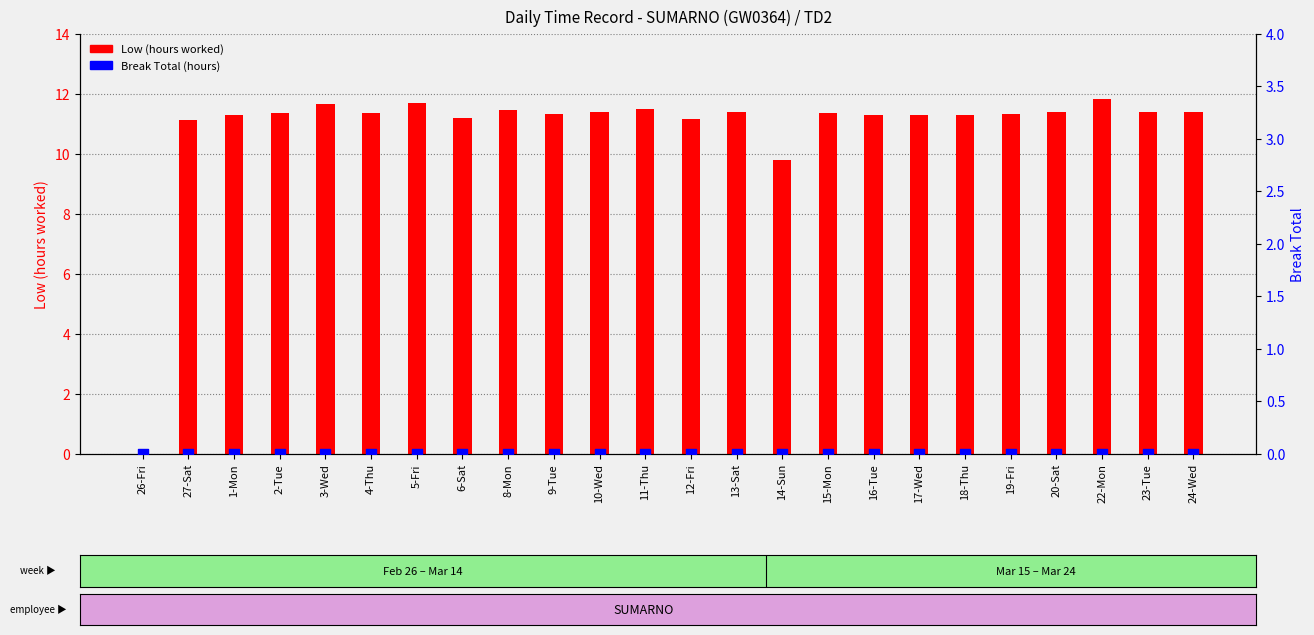

Which series contains the lowest Y value?

Low (hours worked)